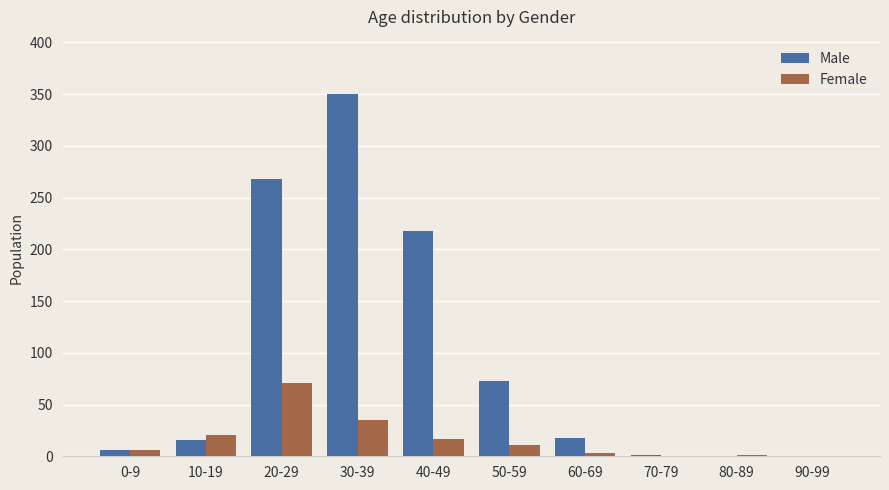

What is the greatest value displayed?

350